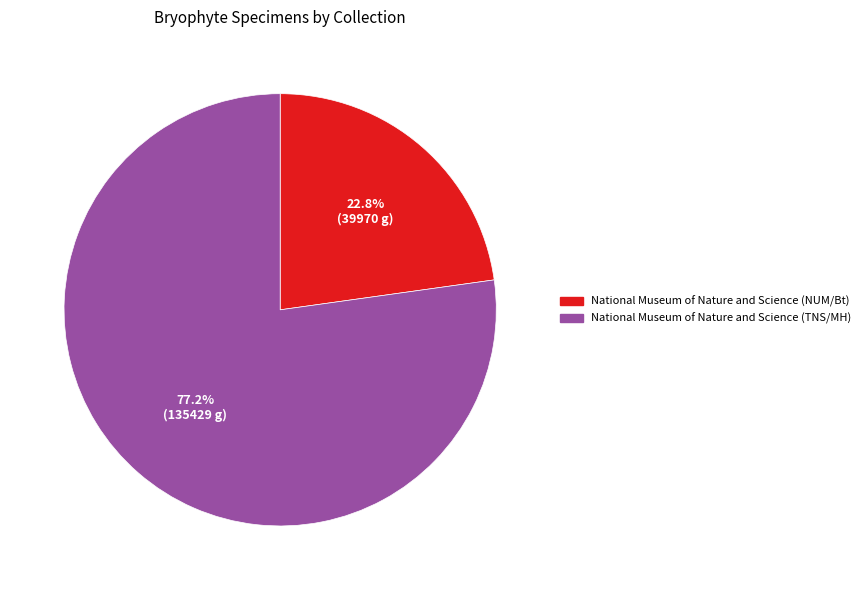

The National Museum of Nature and Science (TNS/MH) slice represents 77% of the pie. True or false?

True